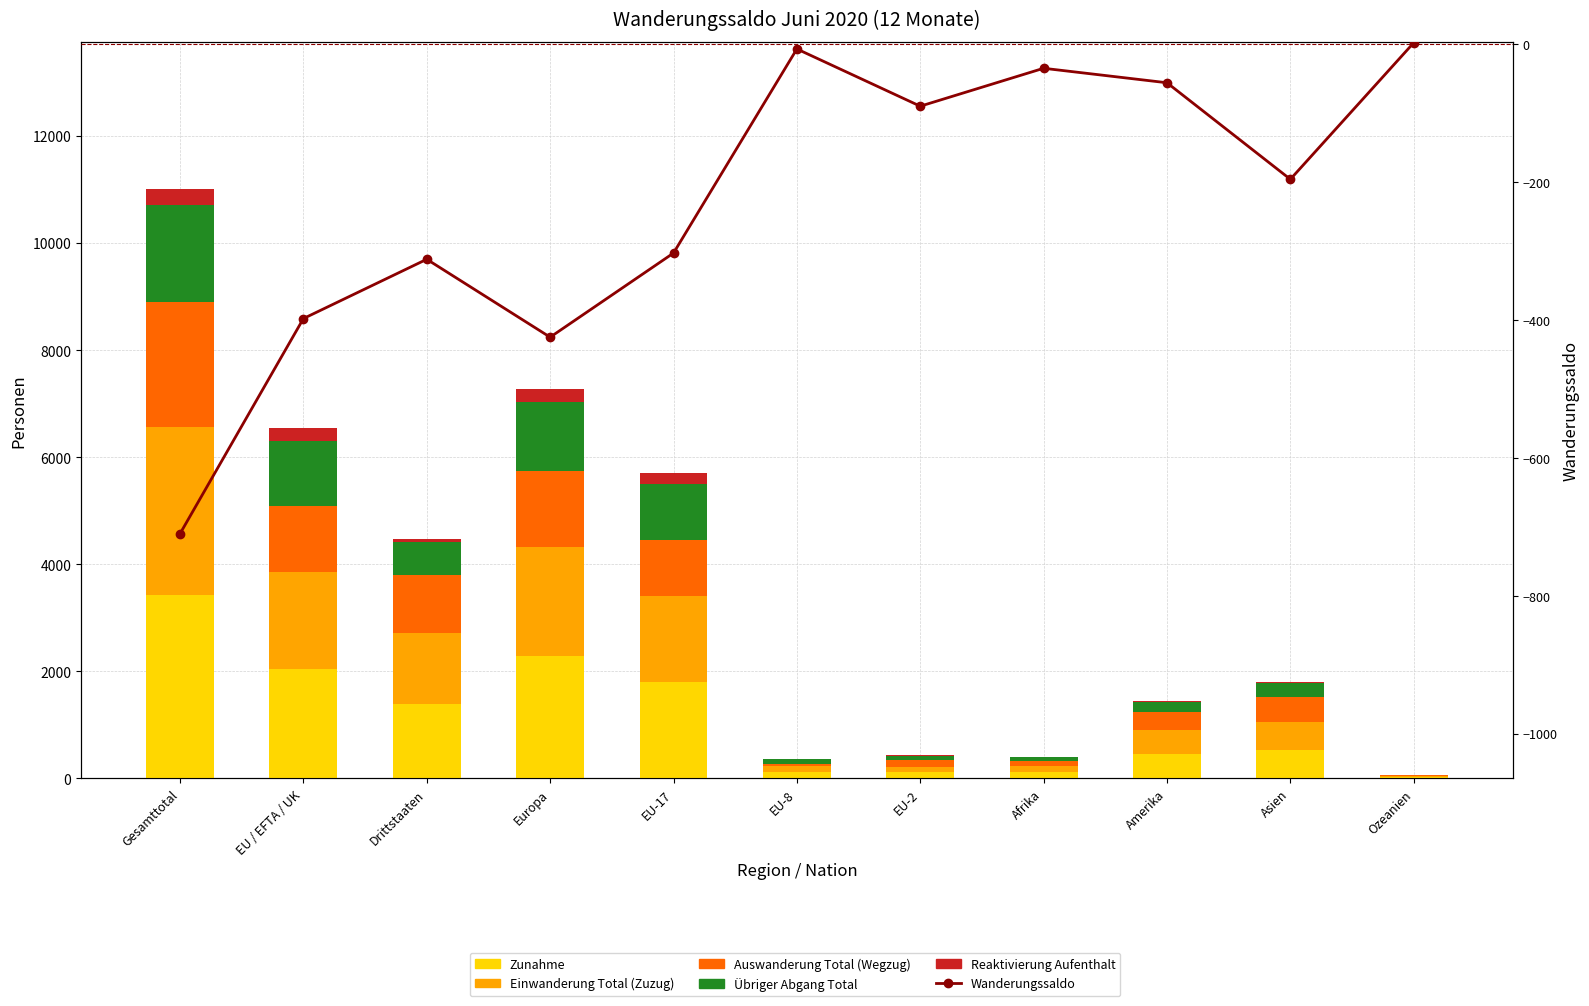

Reading left to right, extract all data points from this chart.

Zunahme: 3432	2047	1385	2286	1803	119	116	124	462	535	25
Einwanderung Total (Zuzug): 3137	1808	1329	2039	1599	110	91	111	450	512	25
Auswanderung Total (Wegzug): 2326	1241	1085	1412	1058	48	132	96	337	470	11
Übriger Abgang Total: 1816	1204	612	1299	1048	78	74	63	181	261	12
Reaktivierung Aufenthalt: 295	239	56	247	204	9	25	13	12	23	0
Wanderungssaldo: -710	-398	-312	-425	-303	-7	-90	-35	-56	-196	2